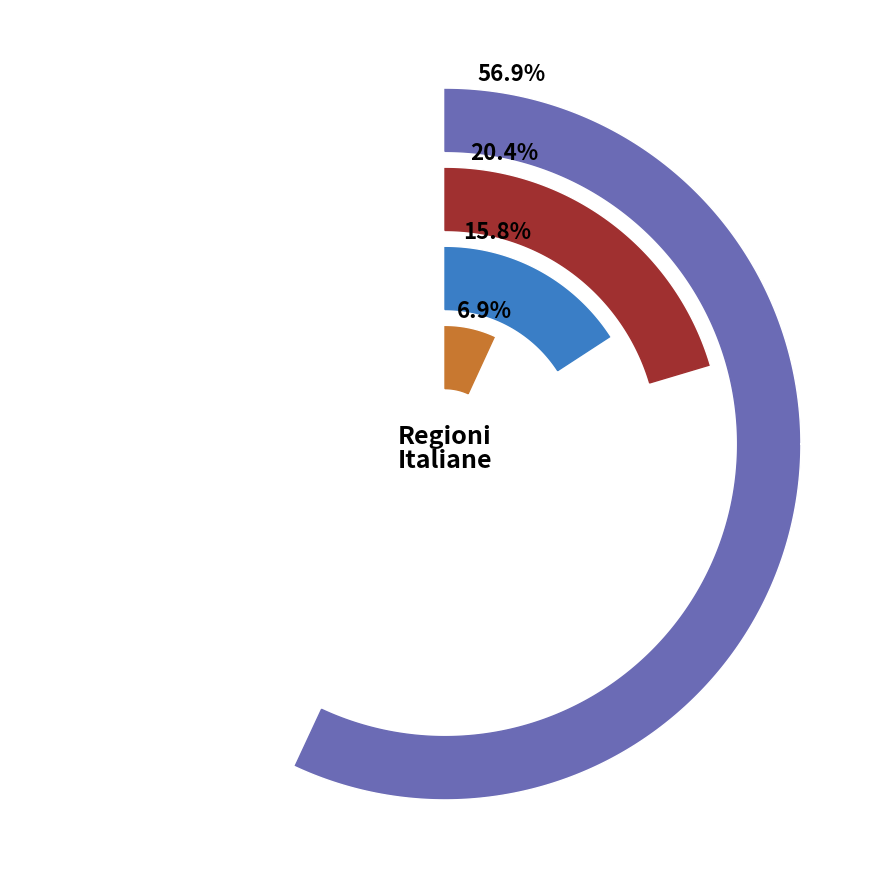

What is the ratio of the value at Valle d'Aosta to the value at Calabria?

0.2